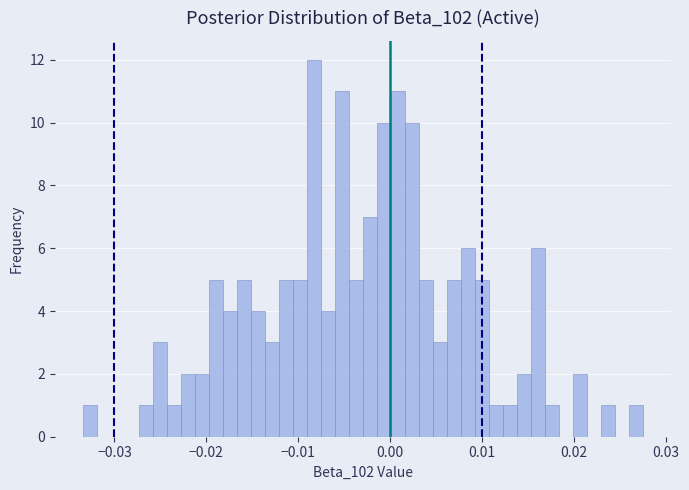

Read against the x-axis, roughly where is the centre of the tallest bar?

-0.008